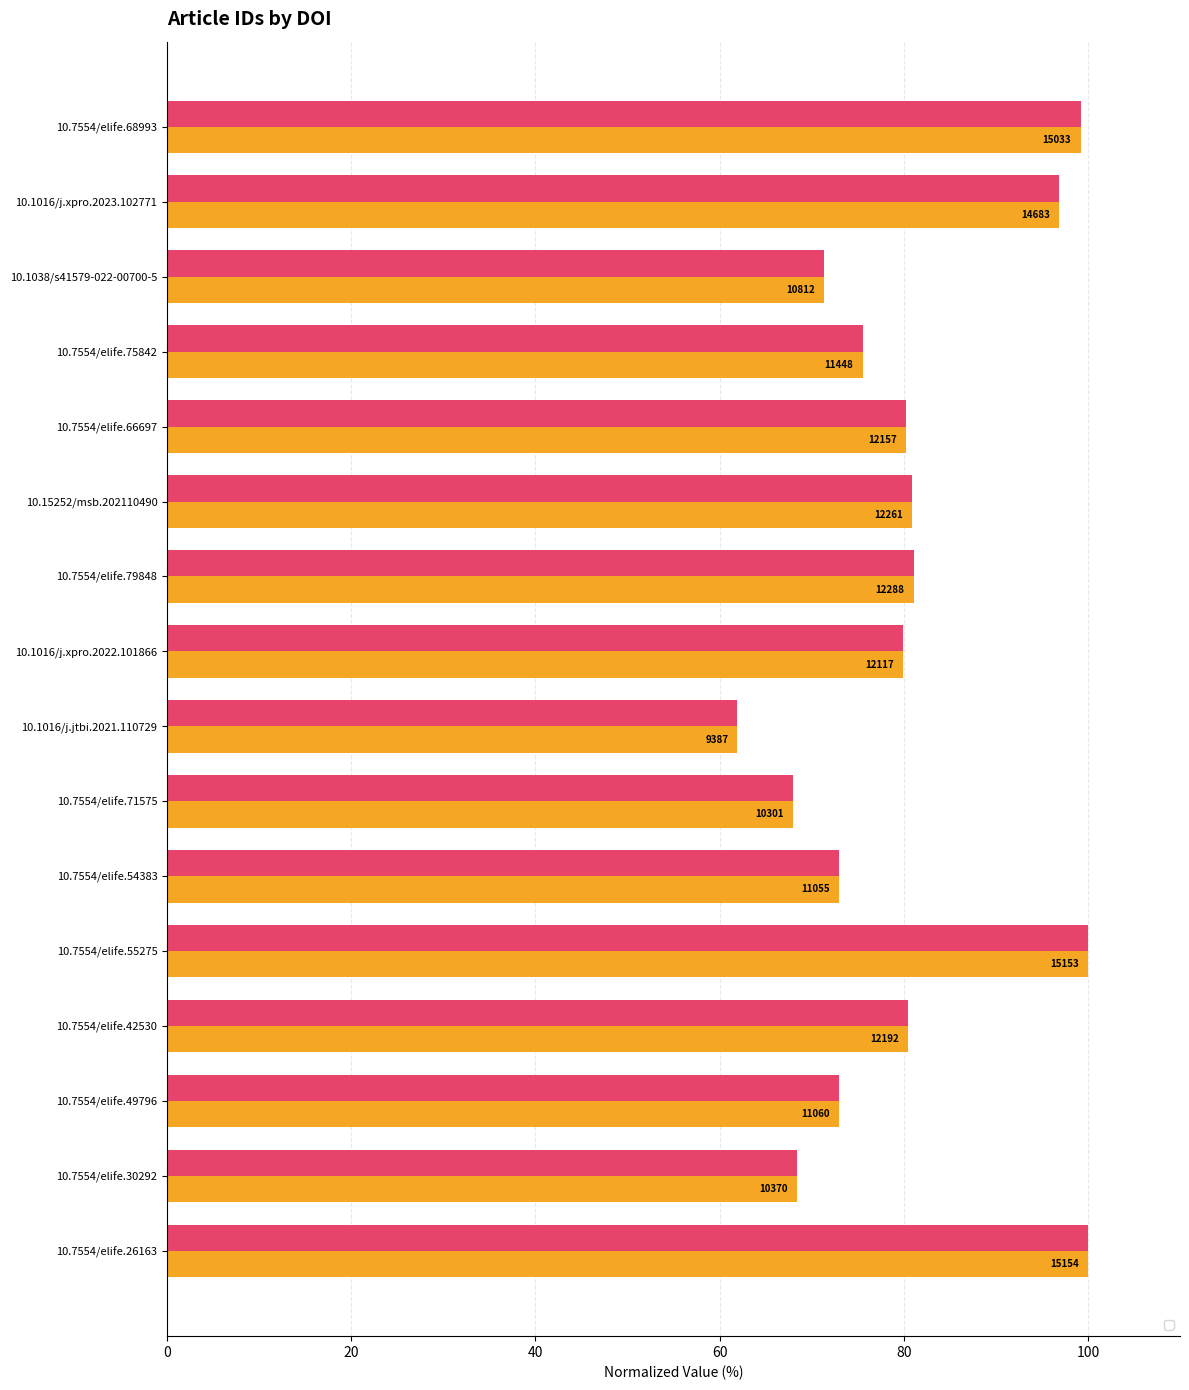

Reading left to right, list all the values displayed in this chart.

99.2	96.9	71.3	75.5	80.2	80.9	81.1	80.0	61.9	68.0	73.0	100.0	80.5	73.0	68.4	100.0